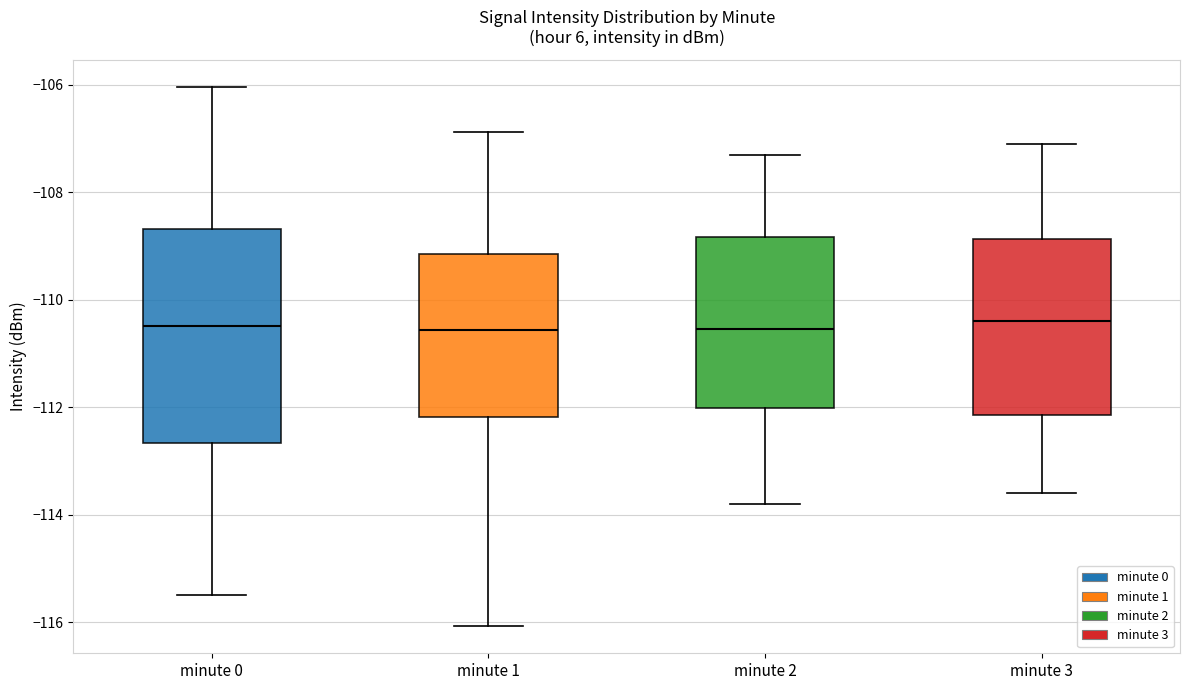

Reading left to right, read every box against the y-axis: the position of its median line, the range the box covers, and the ends of its whiskers. The values are not printed on the chart, so give them approximately, as read against the axis.

minute 0: median -110.4, box -112.6 to -108.6, whiskers -115.4 to -106.0
minute 1: median -110.6, box -112.2 to -109.2, whiskers -116.0 to -106.8
minute 2: median -110.6, box -112.0 to -108.8, whiskers -113.8 to -107.2
minute 3: median -110.4, box -112.2 to -108.8, whiskers -113.6 to -107.0